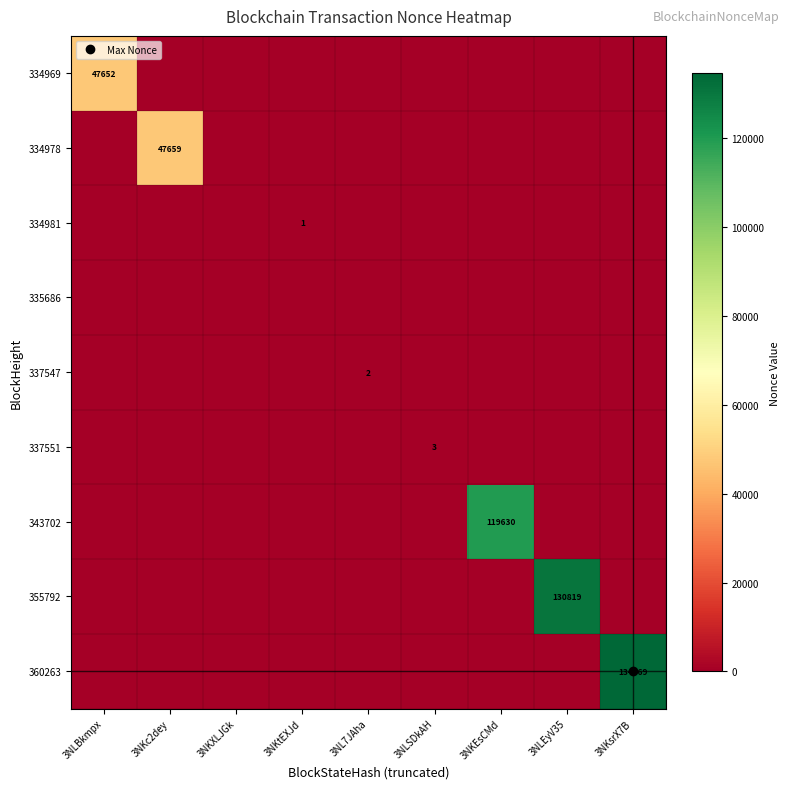

At 3NKXLJGk, list the series in order from smallest to largest.

334969, 334978, 334981, 335686, 337547, 337551, 343702, 355792, 360263